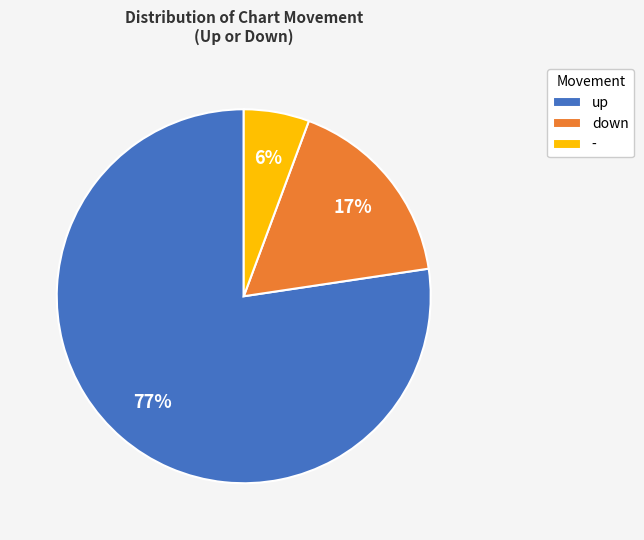

To the nearest percent, what percentage of the pie is -?

6%